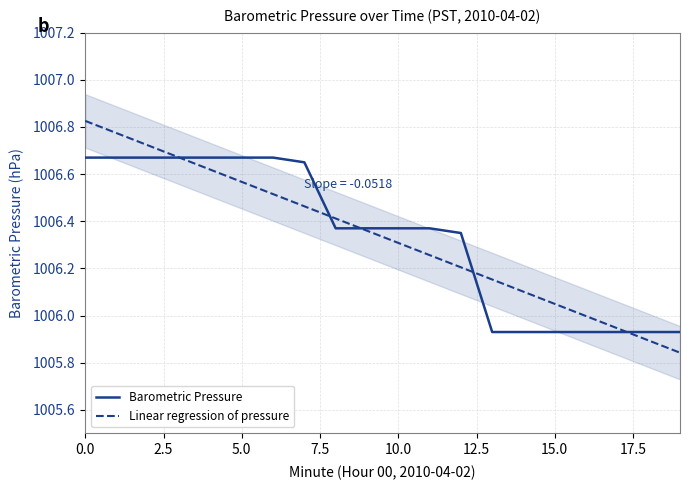

Reading left to right, list all the values displayed in this chart.

Barometric Pressure: 1006.7	1006.7	1006.7	1006.7	1006.7	1006.7	1006.7	1006.6	1006.4	1006.4	1006.4	1006.4	1006.4	1005.9	1005.9	1005.9	1005.9	1005.9	1005.9	1005.9
Linear regression of pressure: 1006.8	1006.8	1006.7	1006.7	1006.6	1006.6	1006.5	1006.5	1006.4	1006.4	1006.3	1006.3	1006.2	1006.2	1006.1	1006.0	1006.0	1005.9	1005.9	1005.8